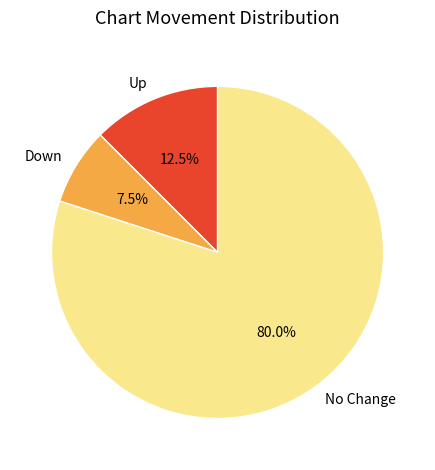

Is there a majority slice in this chart?

Yes